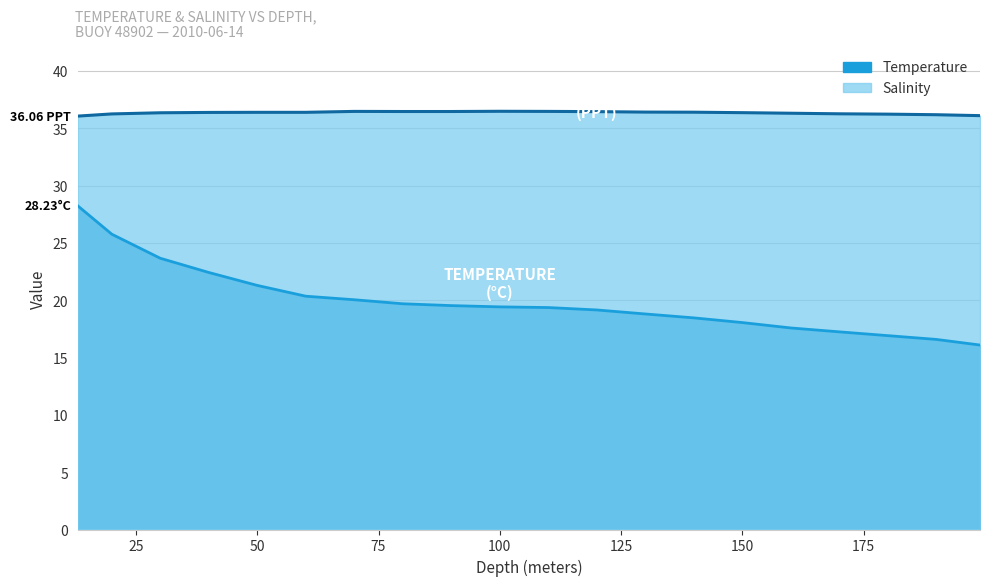

What are all the series names shown in the legend?

Temperature, Salinity